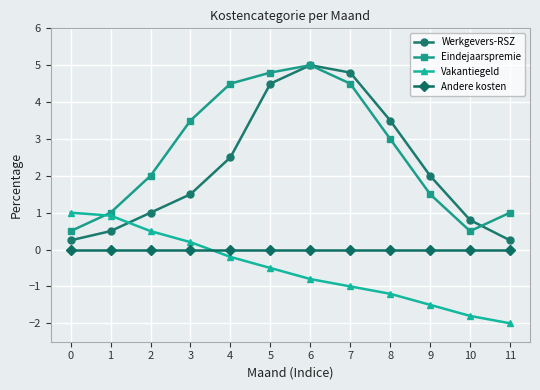

The value of Werkgevers-RSZ at 10 is 0.8. True or false?

True